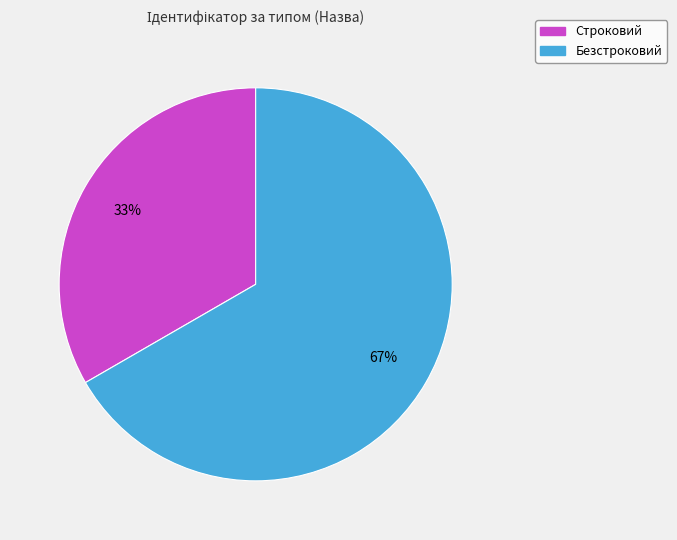

What is the ratio of the value at Безстроковий to the value at Строковий?

2.0